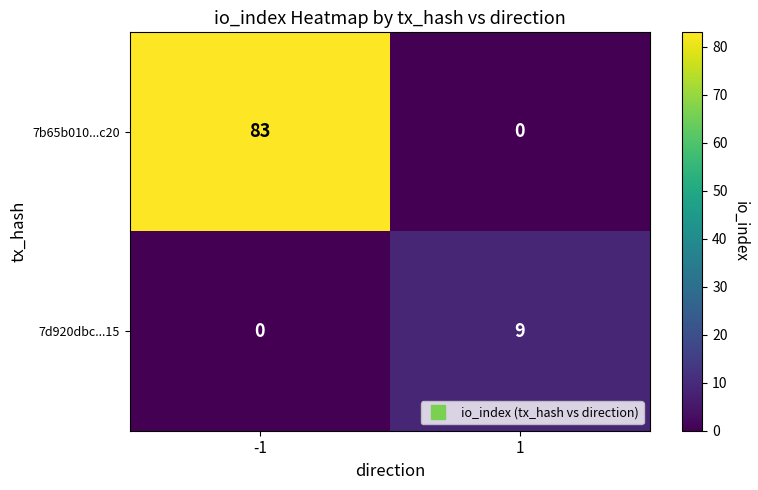

What is the spread (max minus min) of values at -1?

83